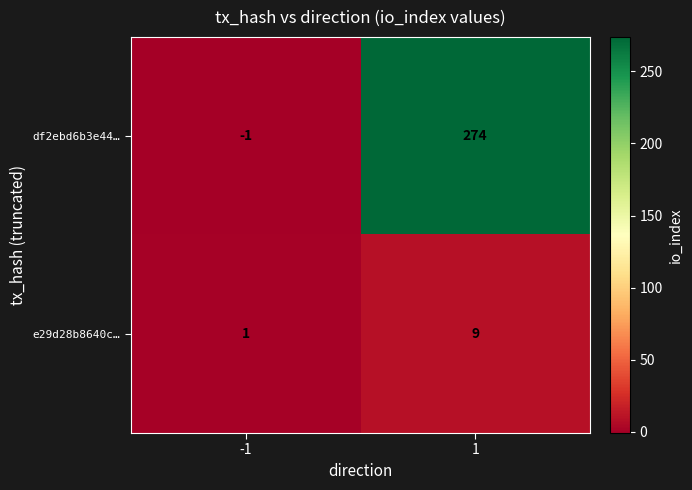

At how many categories does at least one series exceed 177?

1